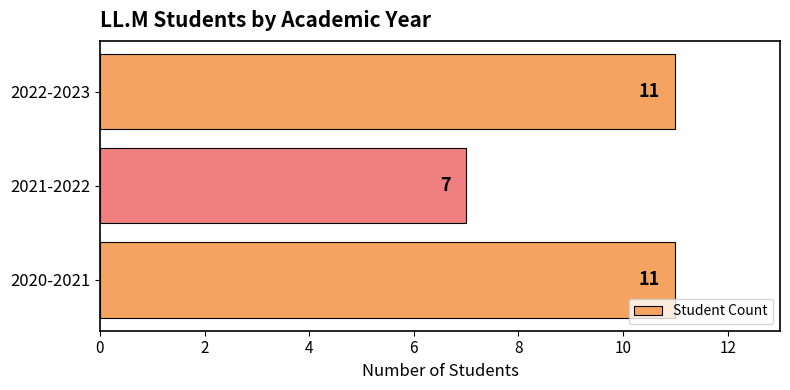

What is the average value?

10